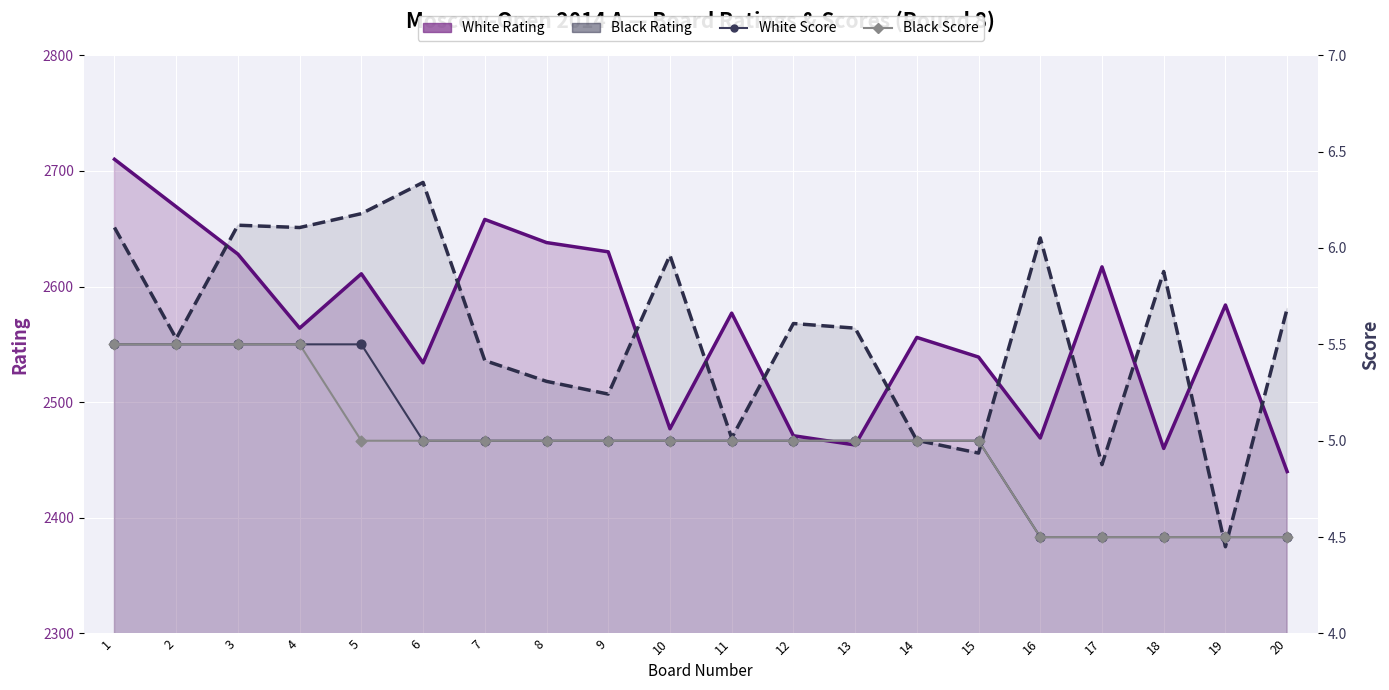

Which series has the largest total across all categories?

White Rating